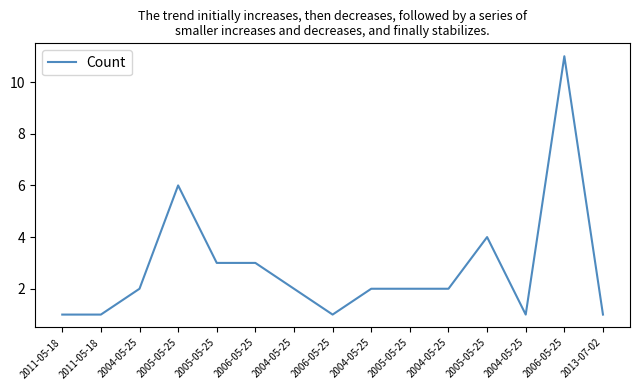

Does the chart display data point markers on the line(s)?

No